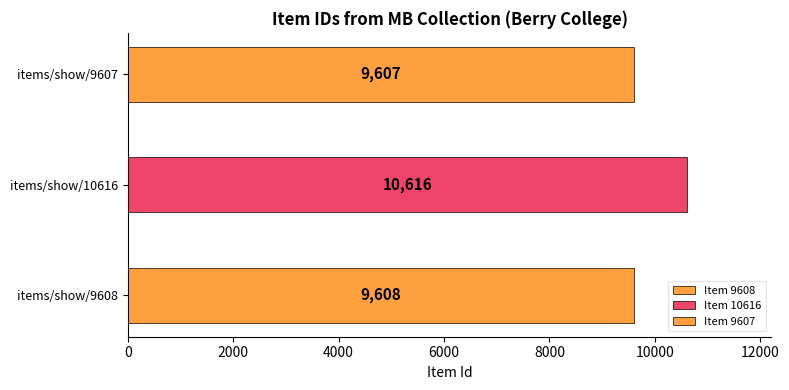

List the labels in order of value, largest first.

items/show/10616, items/show/9608, items/show/9607